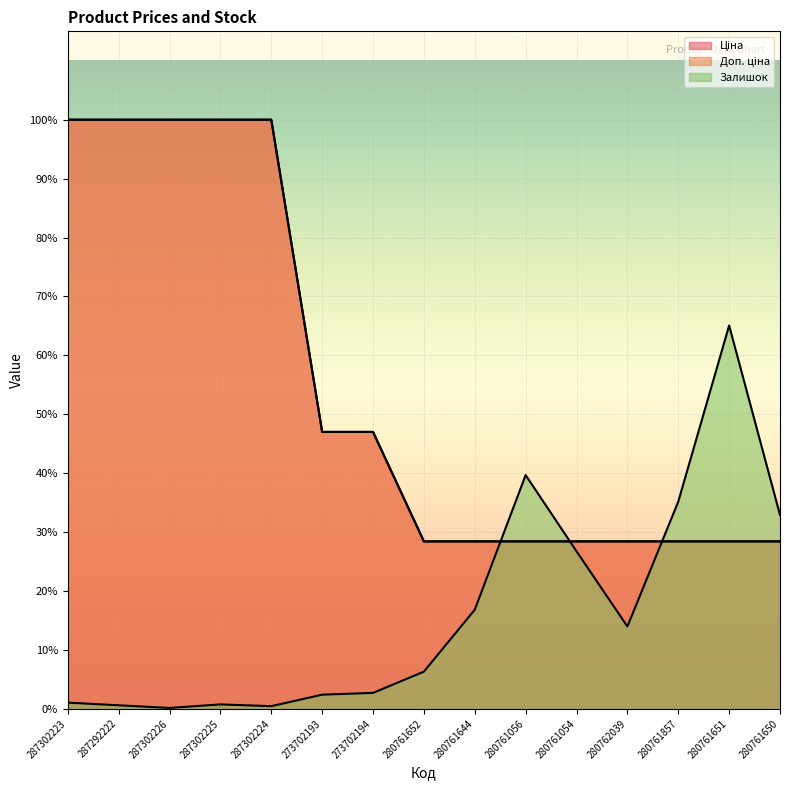

What is the highest value of the Ціна series?

19964.2